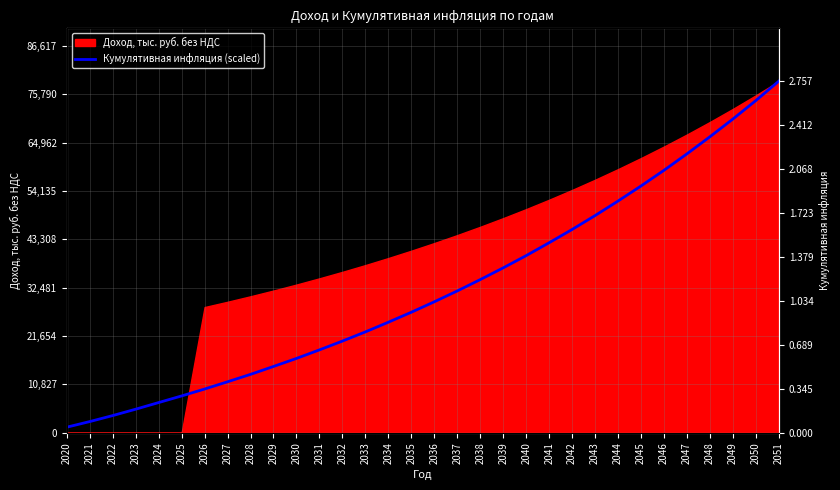

What is the difference between the values at 2029 and 2028?

1770.8